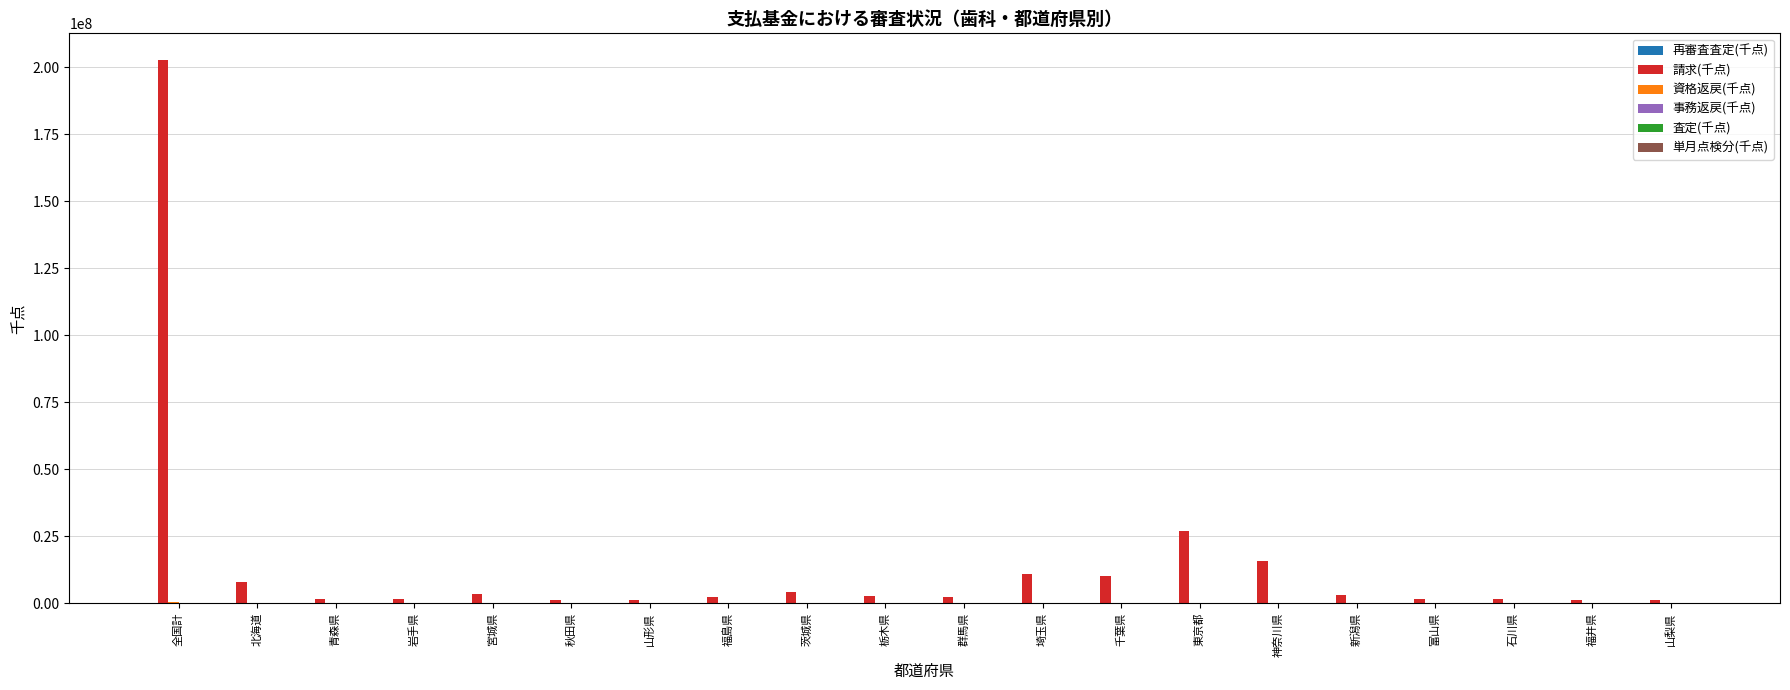

Which series has the largest total across all categories?

請求(千点)